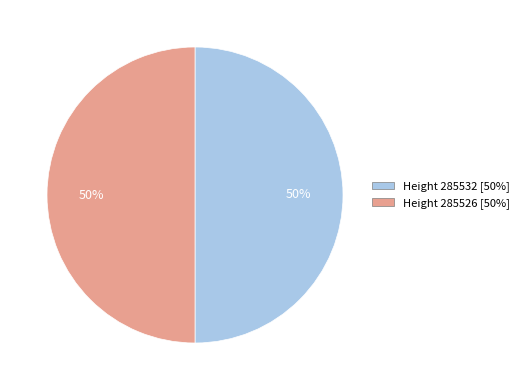

To the nearest percent, what is the average slice percentage?

50%